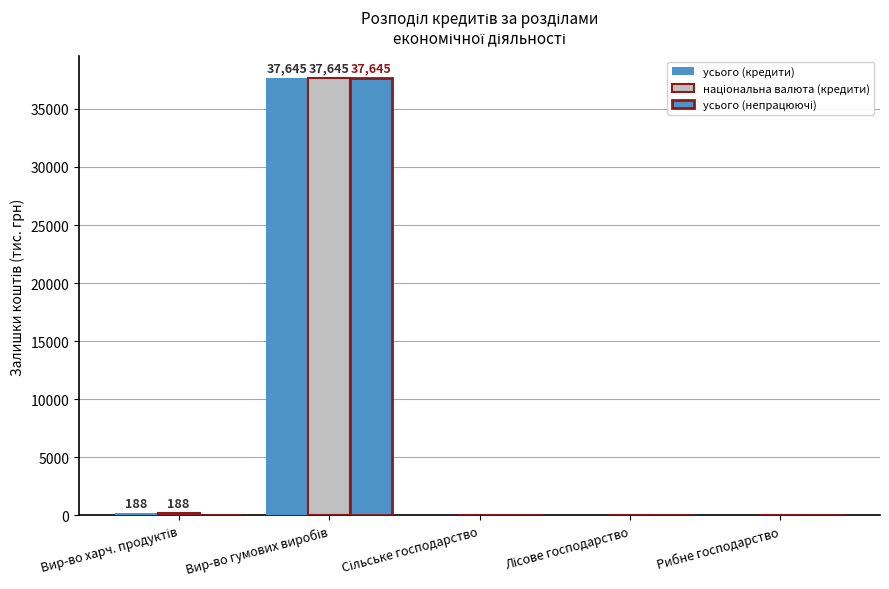

What is the greatest value displayed?

37645.4